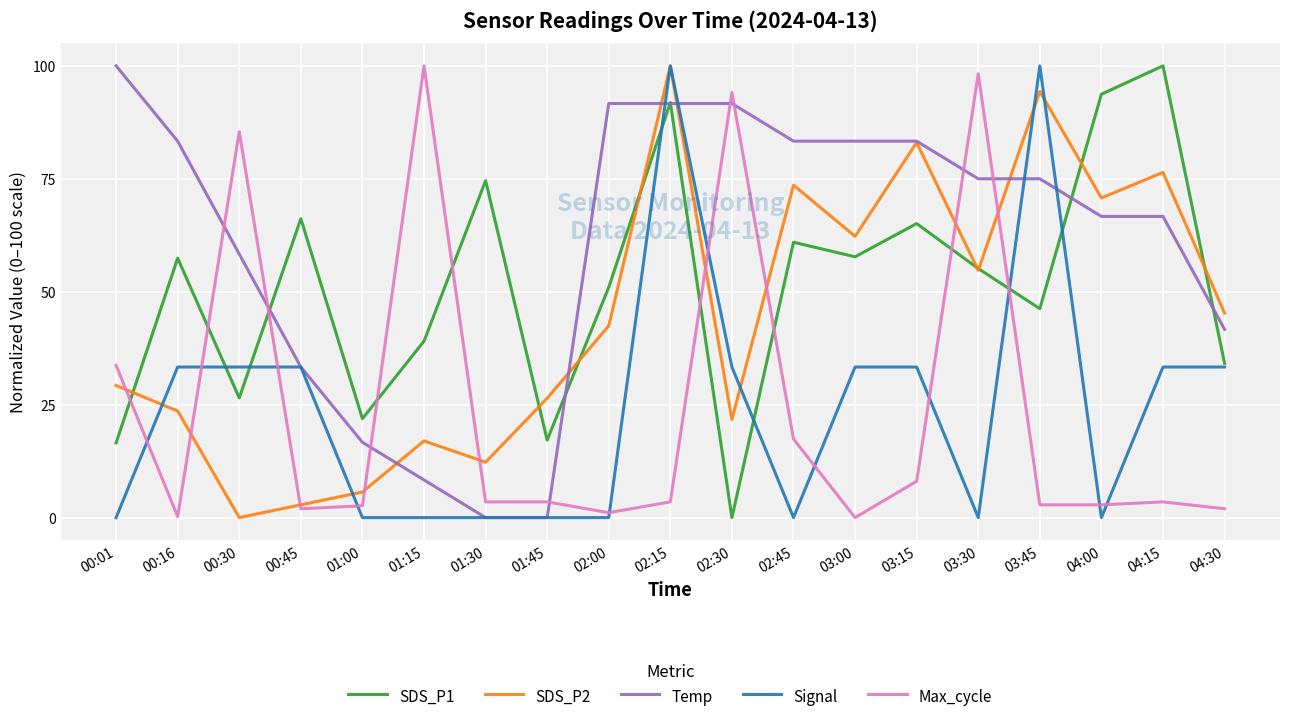

Which category has the highest value in the SDS_P2 series?

02:15